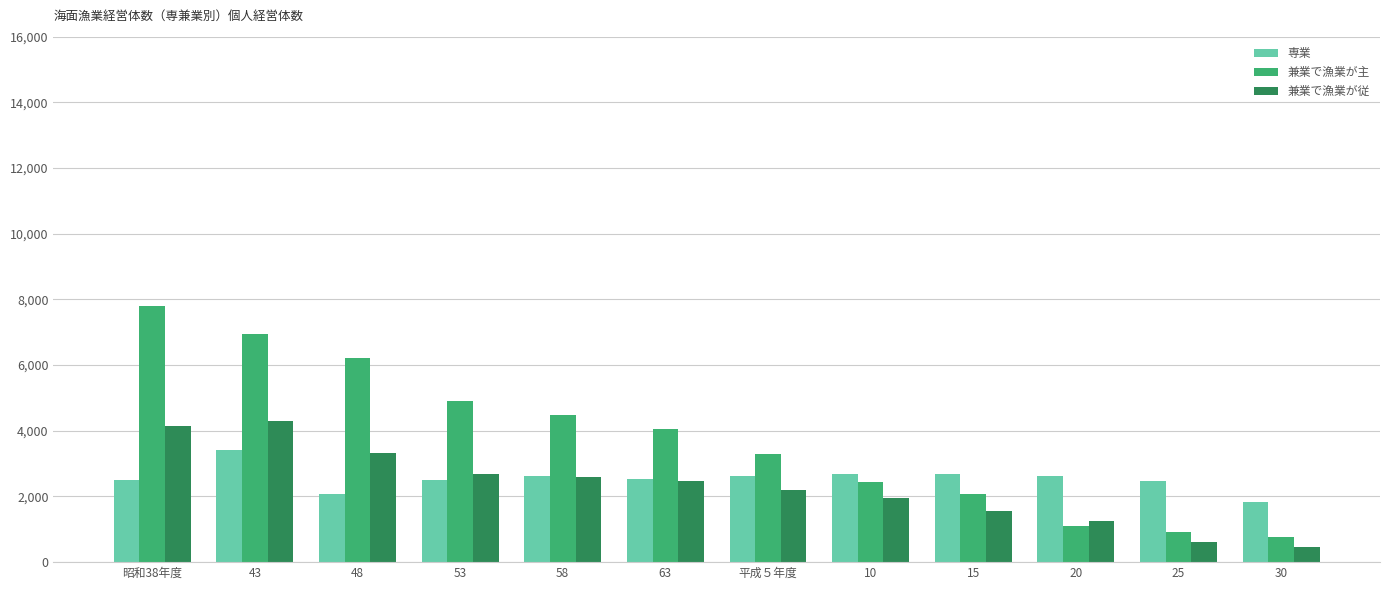

List the series in order of their peak value, highest first.

兼業で漁業が主, 兼業で漁業が従, 専業